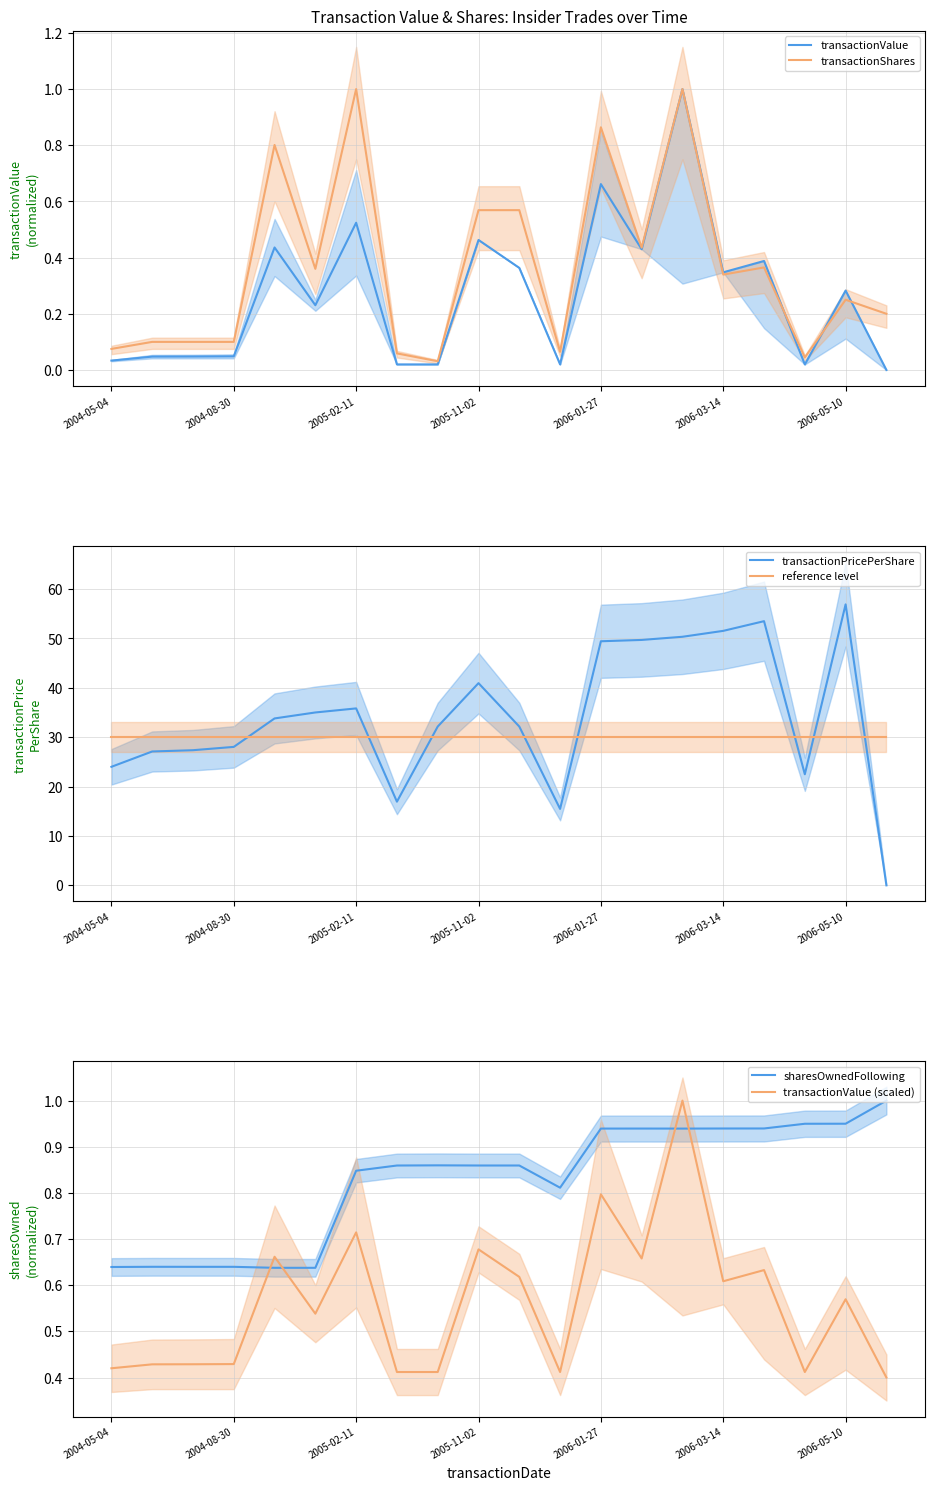

True or false: reference level and transactionValue intersect in this chart.

False